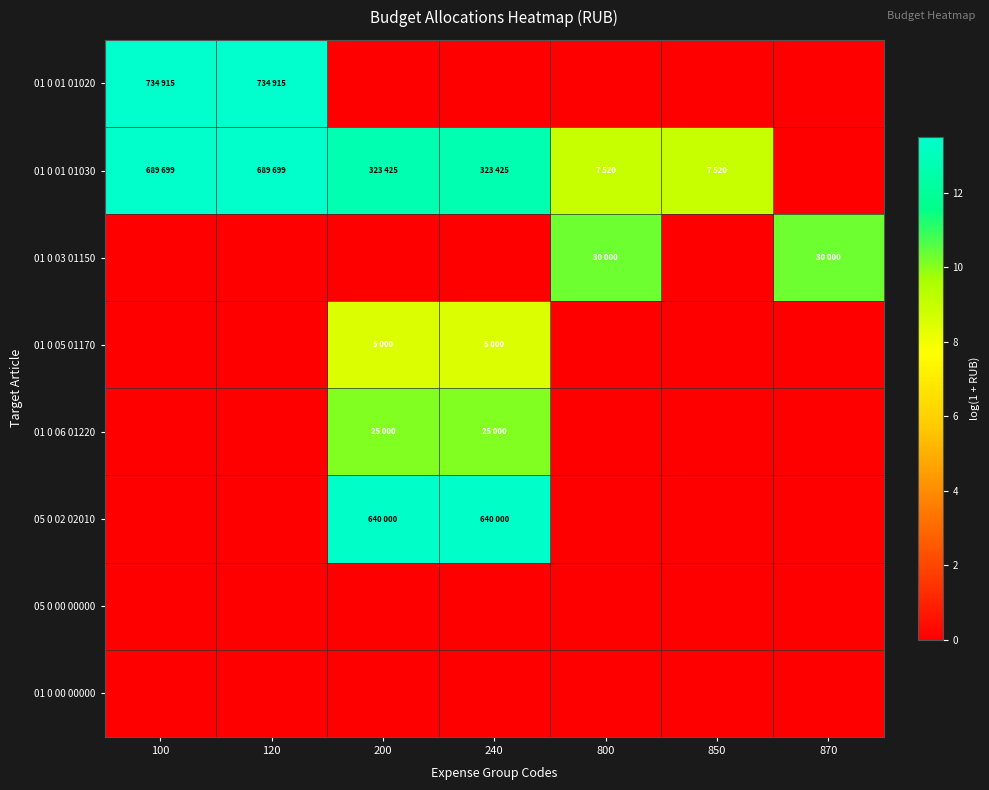

At which category is the sum across all series the highest?

200